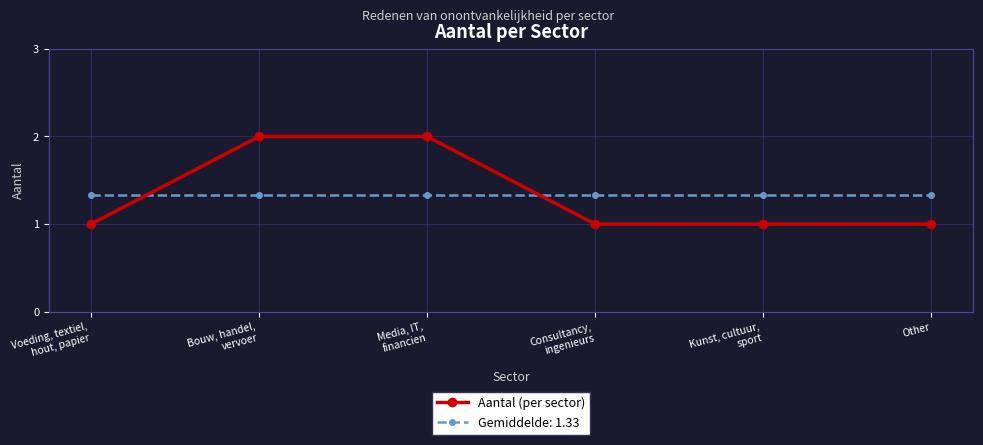

Is this an area chart (filled region under the line)?

No